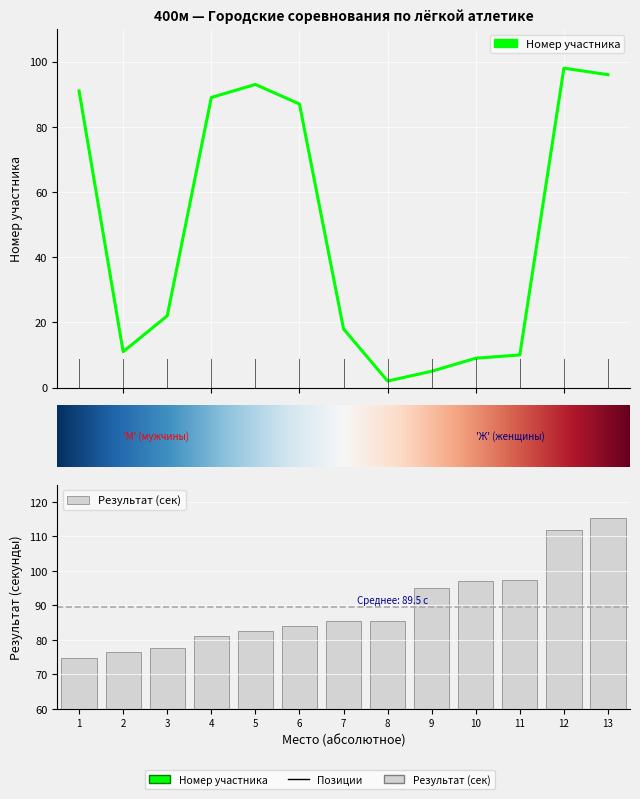

How many bars are there in total?

13